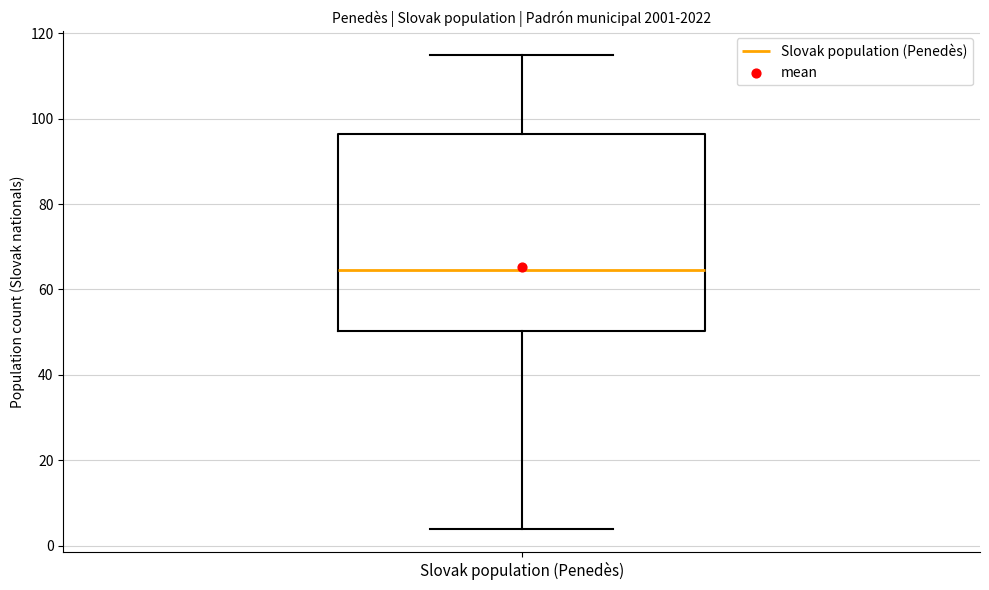

Transcribe this box plot: give where the median line is, the range the box spans, and where the two whiskers end, as read against the y-axis. The values are not printed on the chart, so give them approximately, as read against the axis.

median 64, box 50 to 96, whiskers 4 to 116